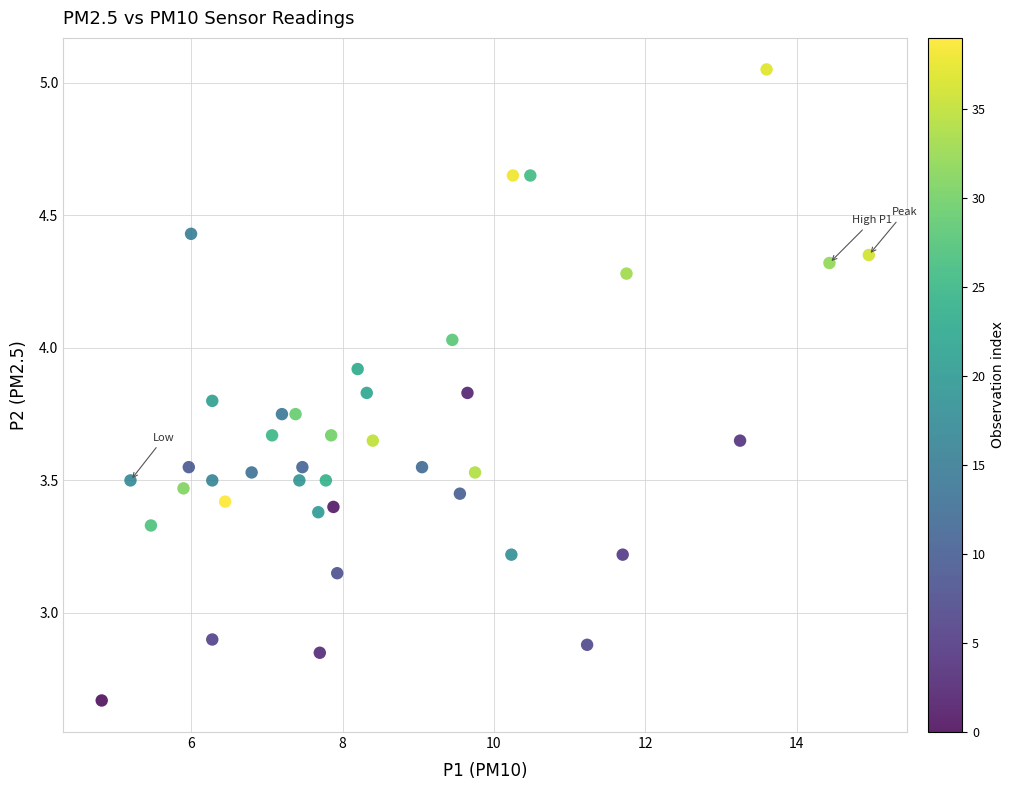

What is the range of Y values (max minus min)?

2.4